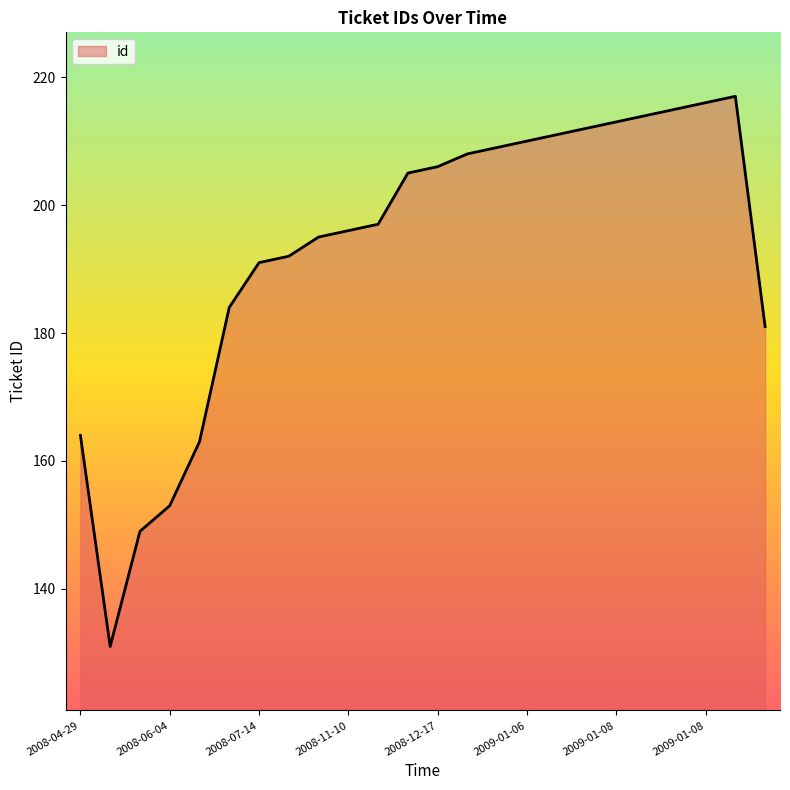

What is the maximum value shown in the chart?

217